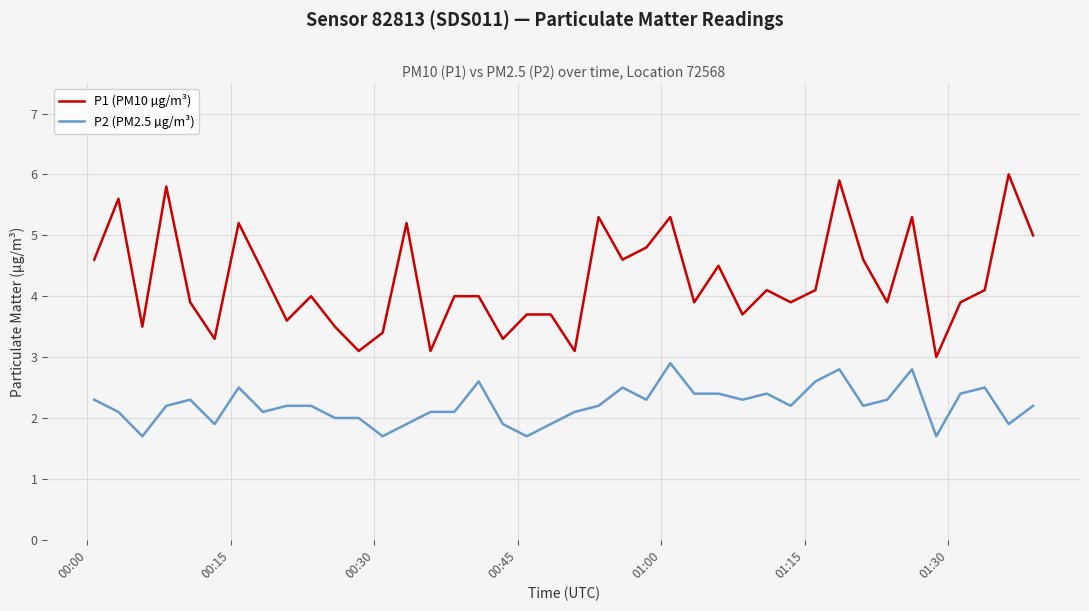

List the series in order of their peak value, lowest first.

P2 (PM2.5 µg/m³), P1 (PM10 µg/m³)